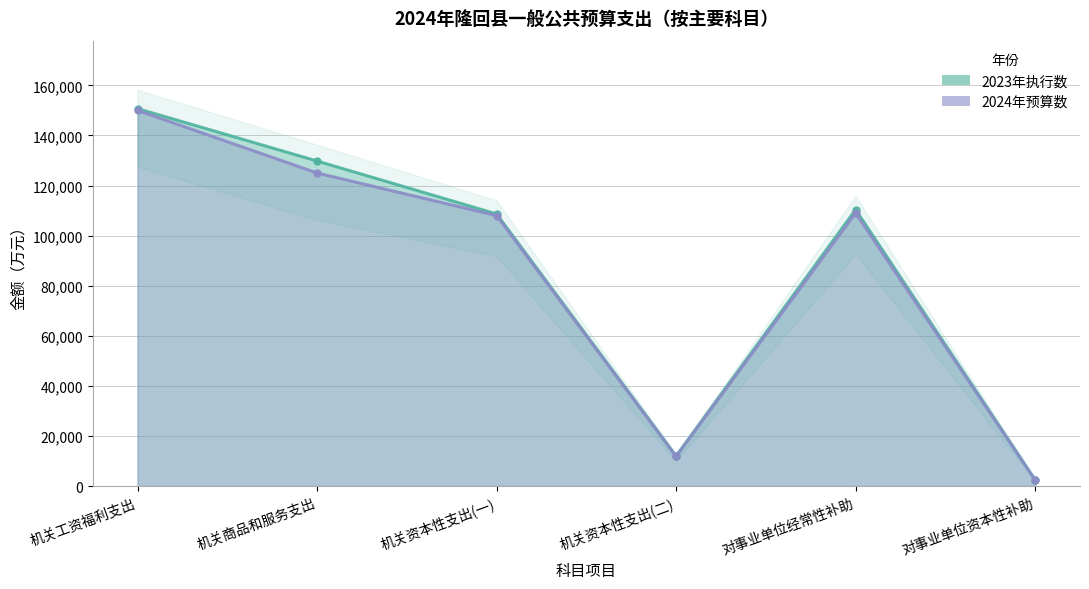

What is the minimum value shown in the chart?

2414